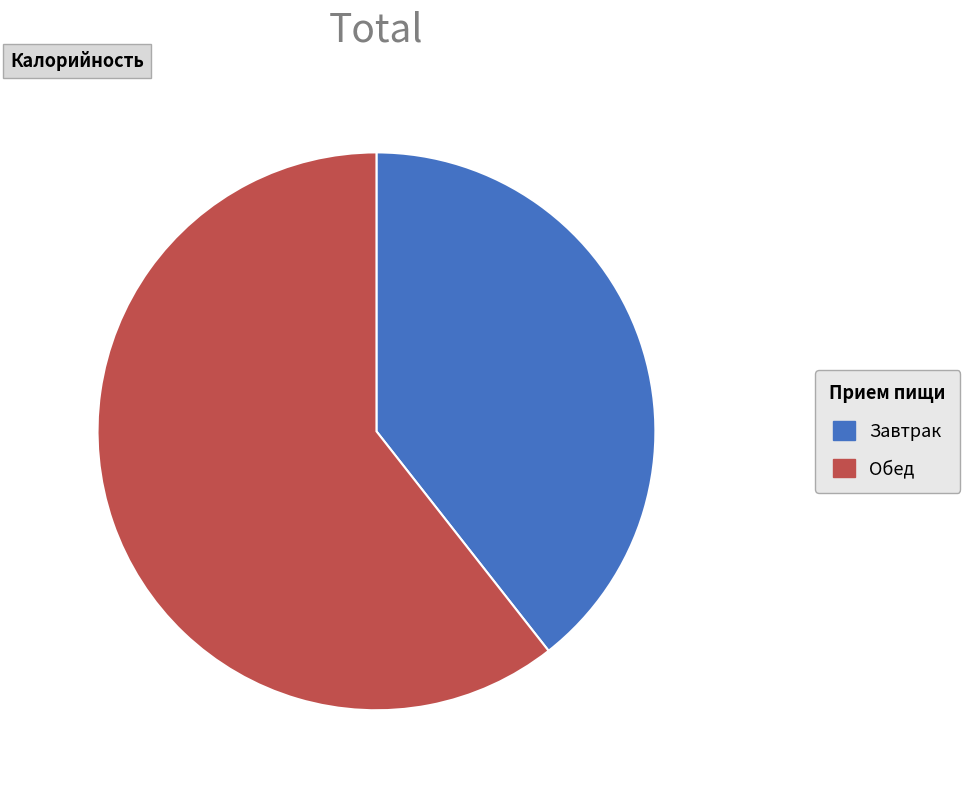

Rank the categories by value from lowest to highest.

Завтрак, Обед